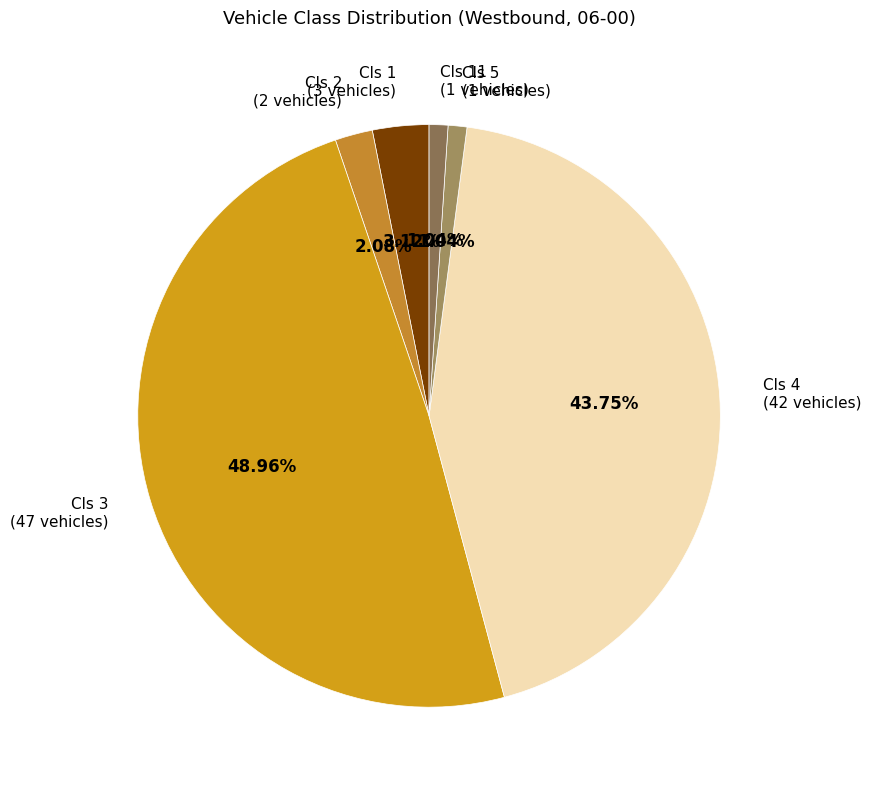

Is the sum of Cls 1 (3 vehicles) and Cls 5 (1 vehicles) greater than half?

No